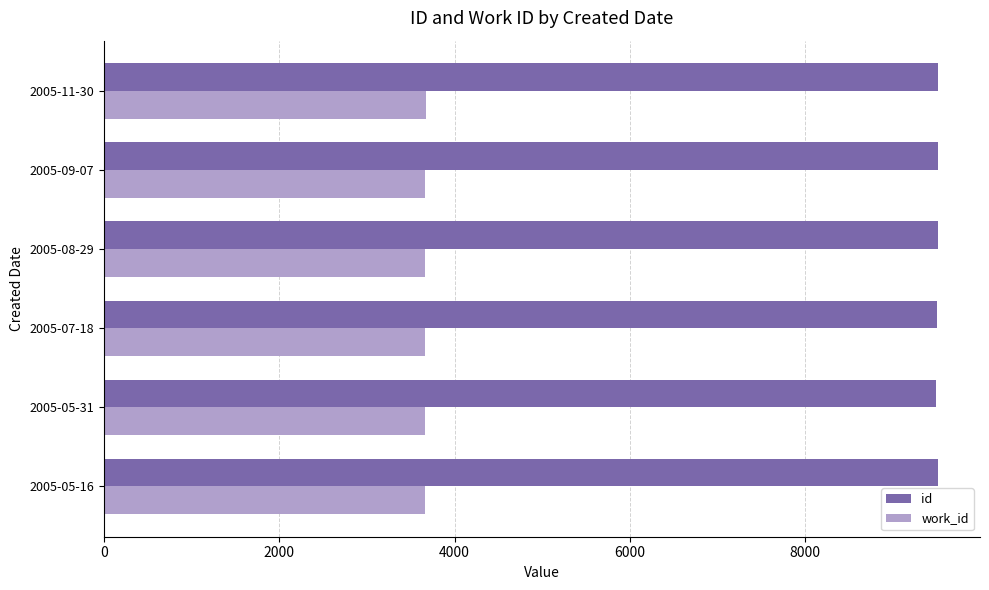

What is the minimum value shown in the chart?

3659.3